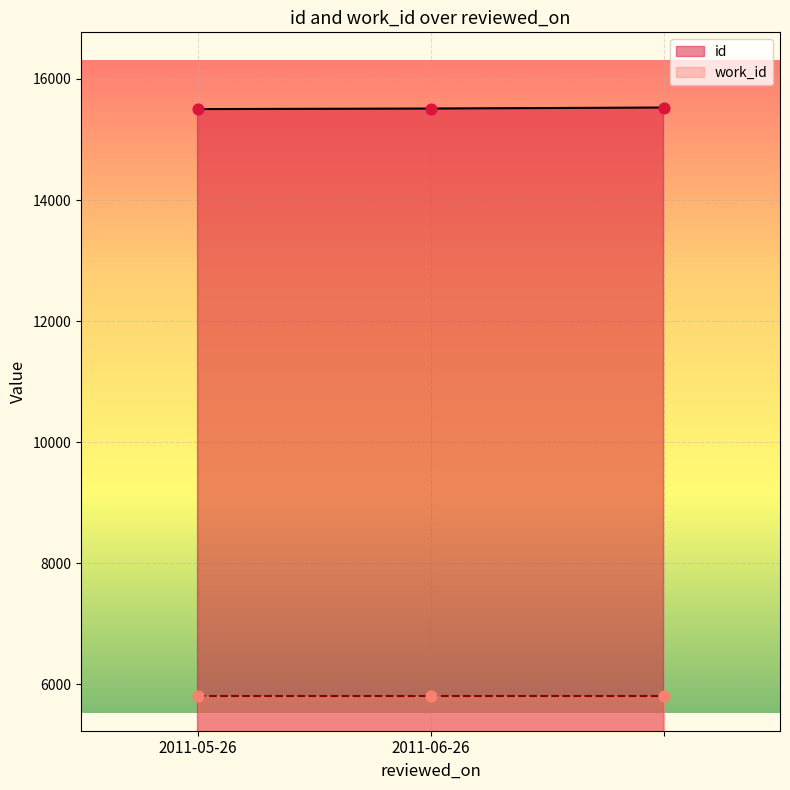

What is the change in value from 2011-05-26 to ?

+26